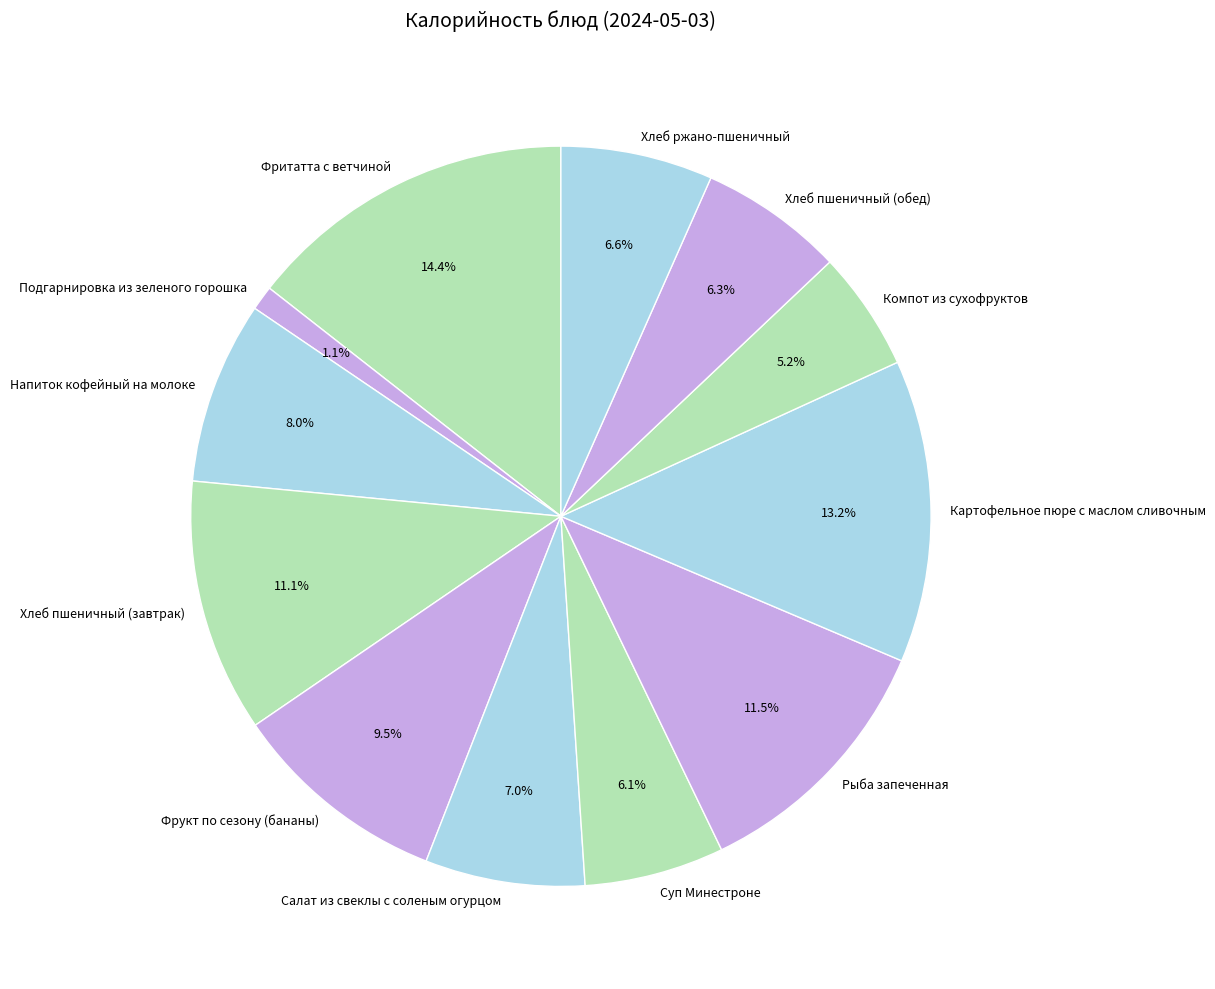

What percentage do Фритатта с ветчиной and Салат из свеклы с соленым огурцом together represent?

21.4%